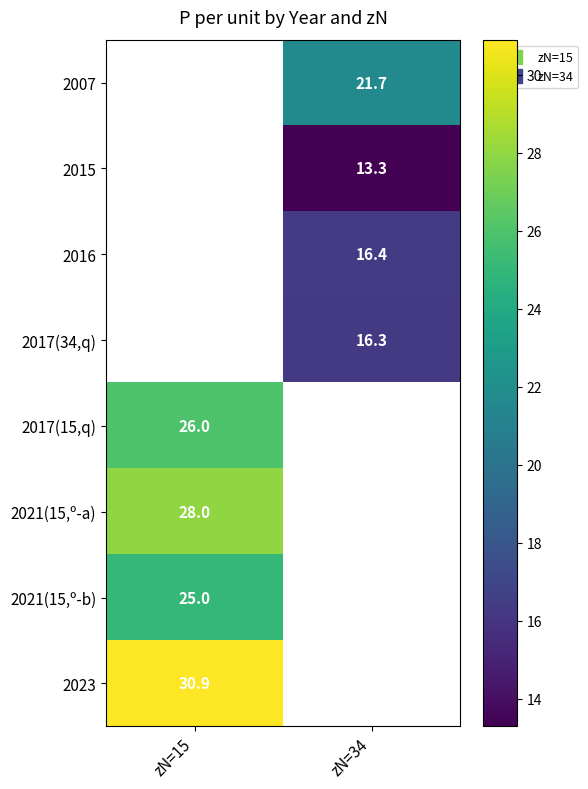

List the labels in order of 2021(15,º-b) value, largest first.

zN=15, zN=34